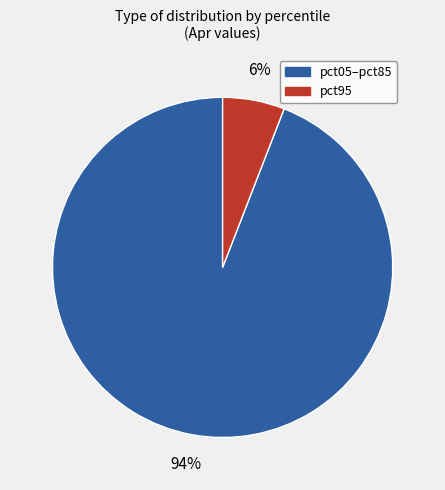

How many slices are in this pie chart?

2